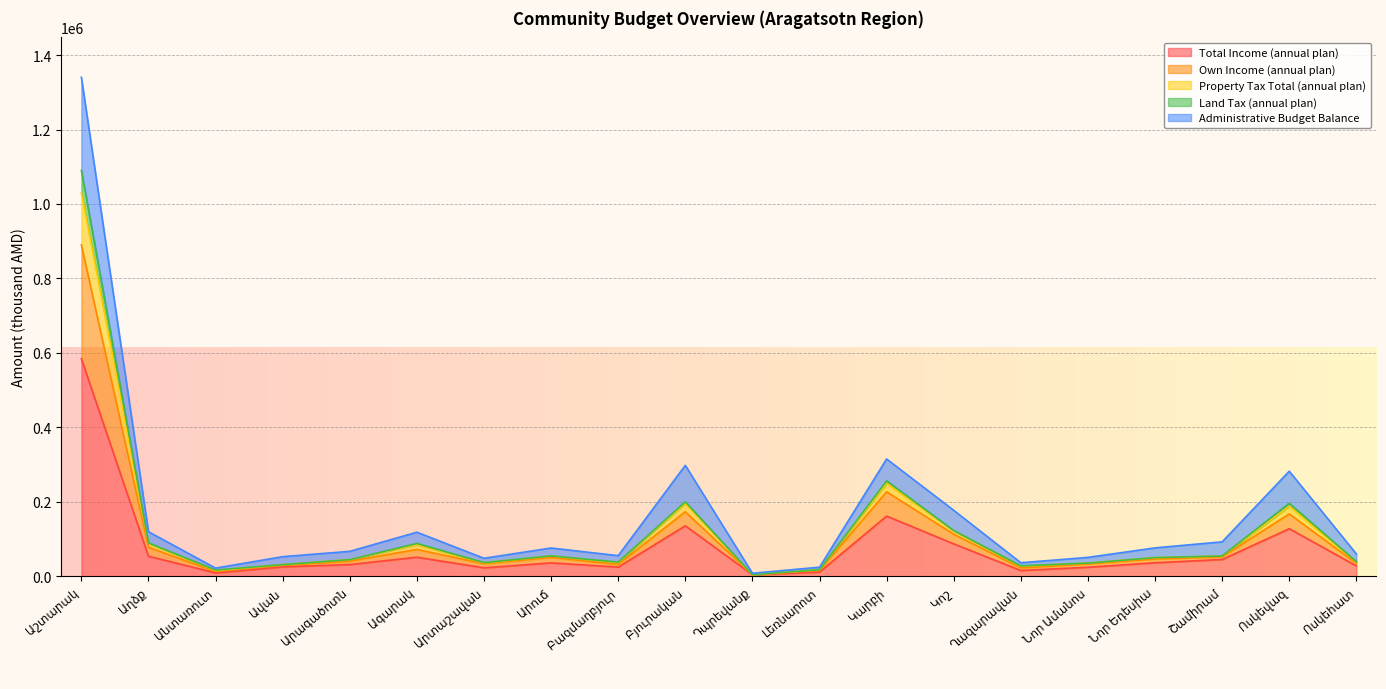

Rank the categories by Total Income (annual plan) value from highest to lowest.

Աշտարակ, Կարբի, Բյուրական, Ոսկեվազ, Կոշ, Աղձք, Ագարակ, Շամիրամ, Նոր Եդեսիա, Արուճ, Արագածոտն, Ոսկեհատ, Ավան, Բազմաղբյուր, Նոր Ամանոս, Արտաշավան, Ղազարավան, Լեռնարոտ, Անտառուտ, Դպրեվանք